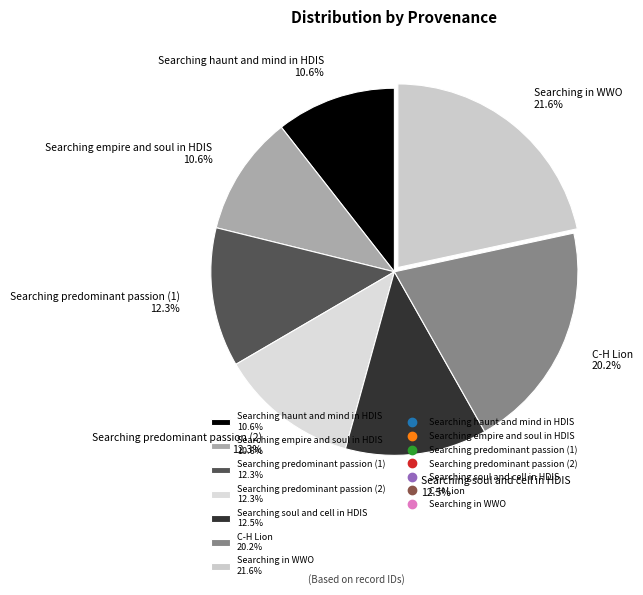

Count the number of slices in the pie.

7